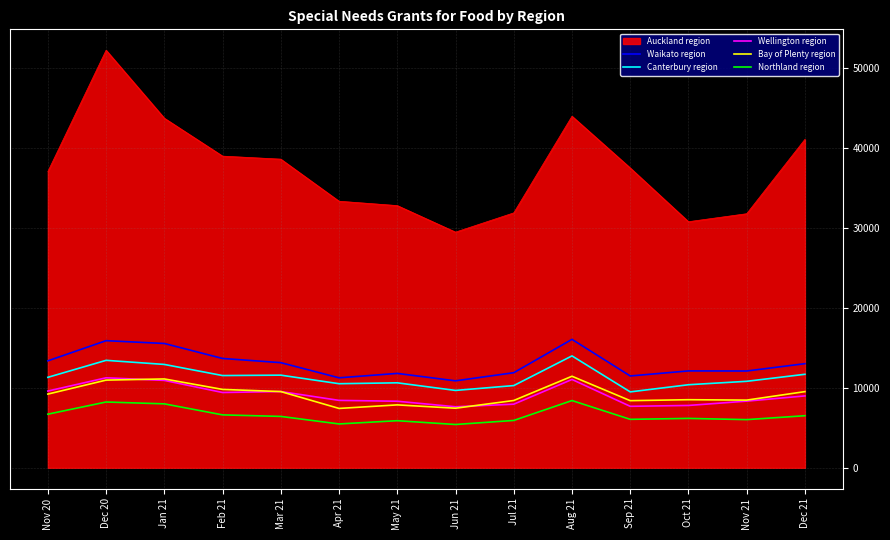

Which series has the largest range (max minus min)?

Auckland region